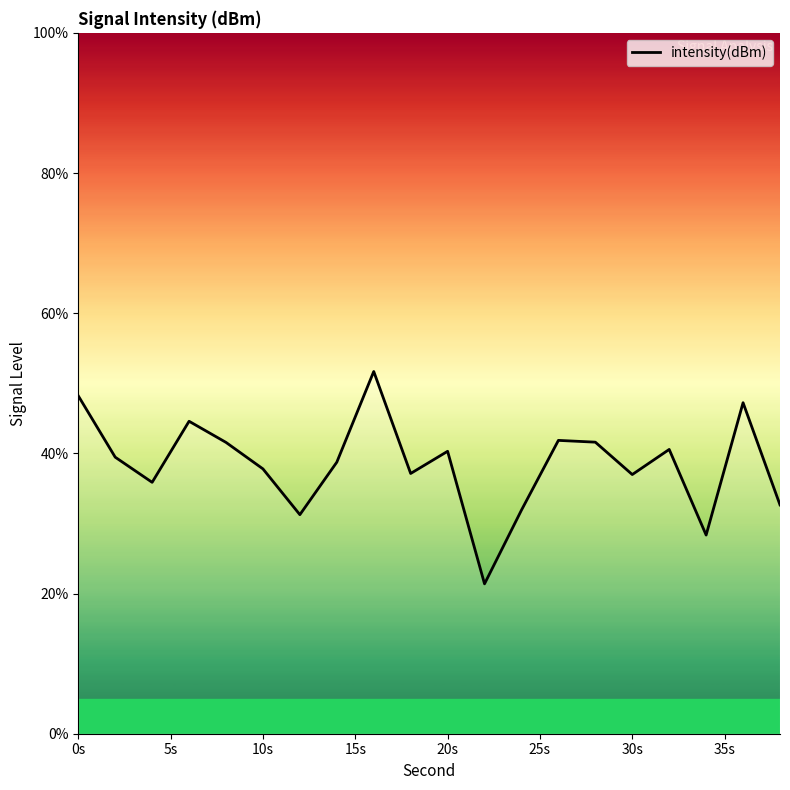

What is the minimum value shown in the chart?

21.4